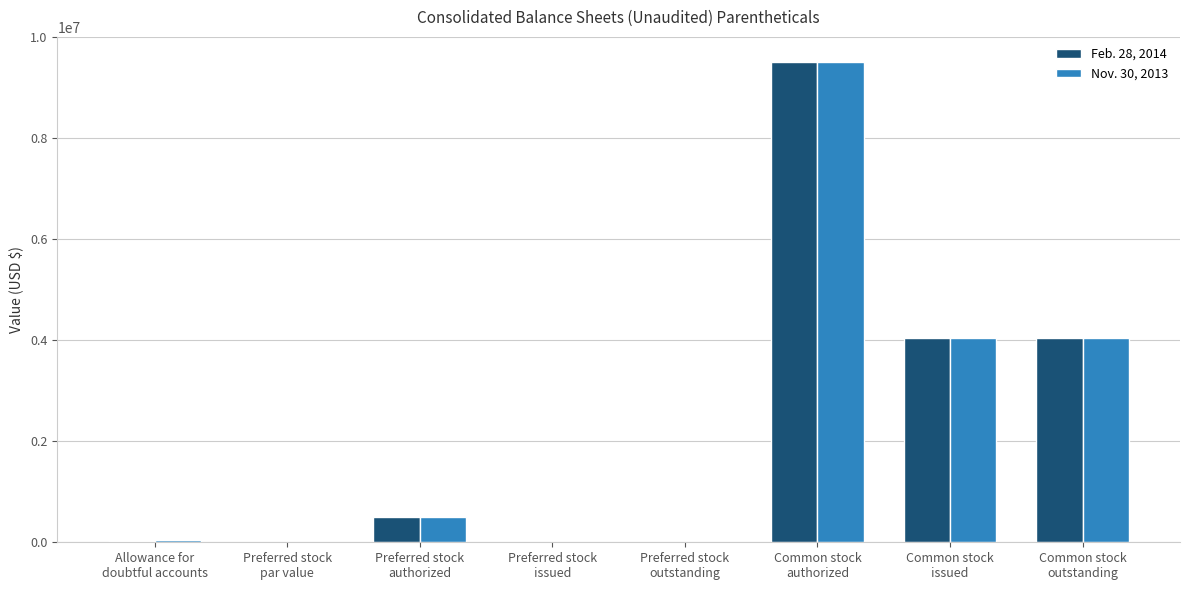

Does the chart contain stacked bars?

No